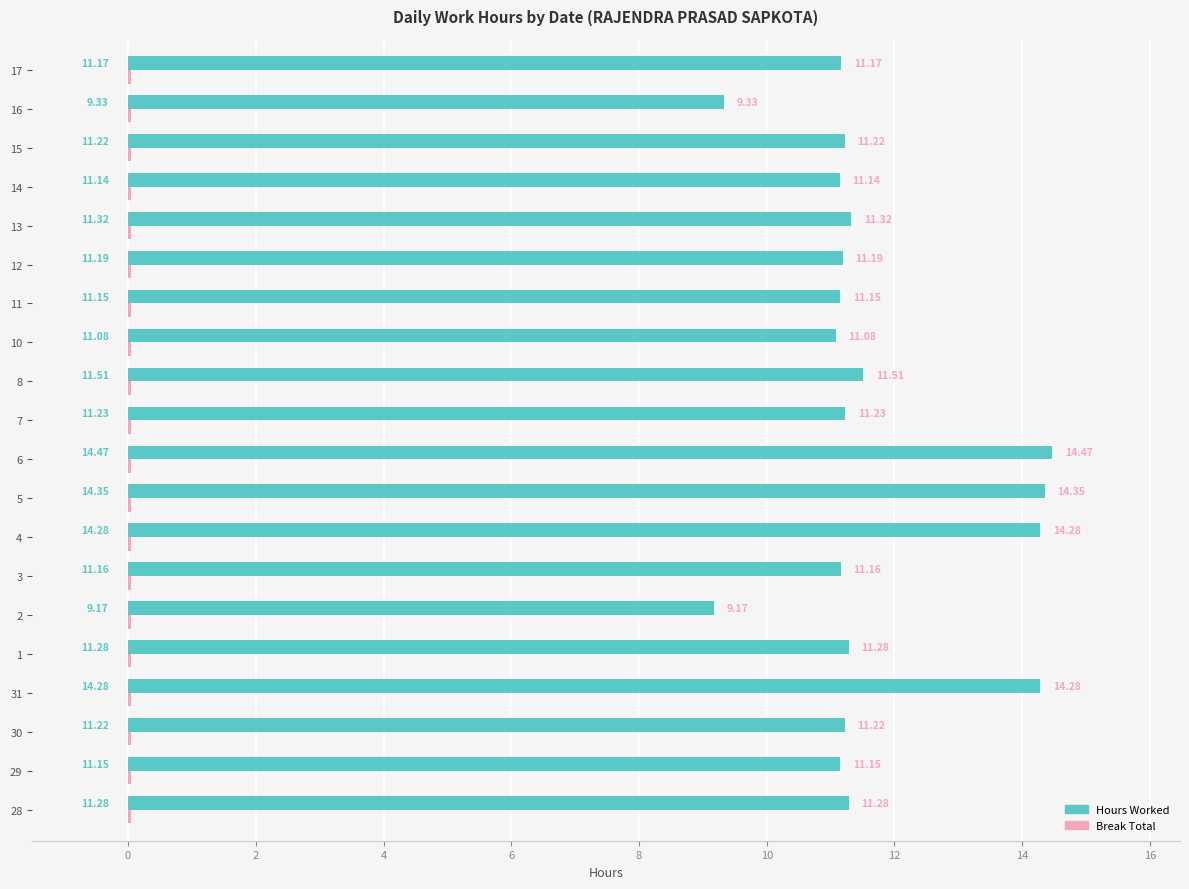

Which series changed the most between 13 and 16?

Hours Worked